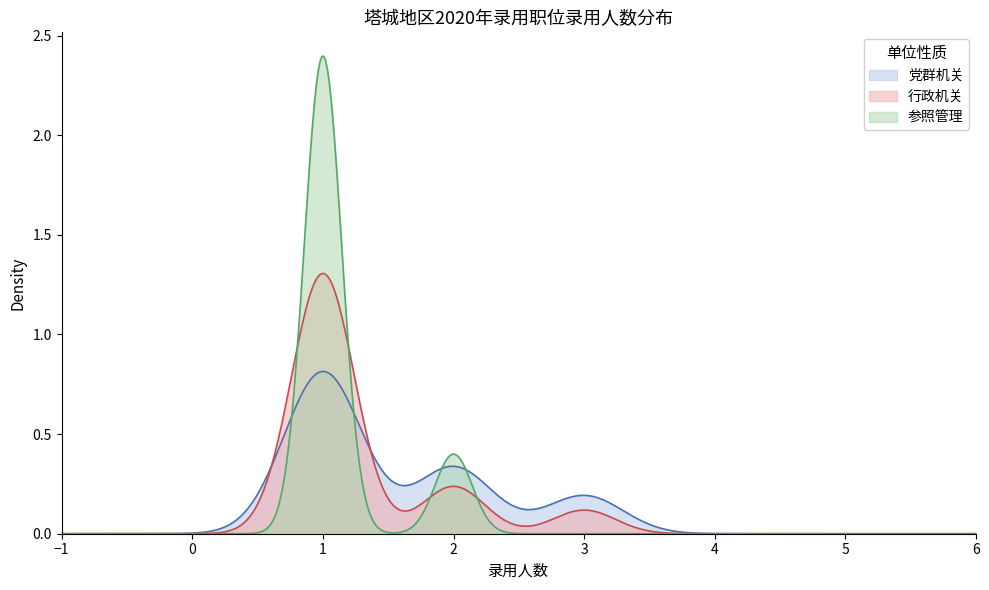

What is the sum of all 行政机关 values?

71.3